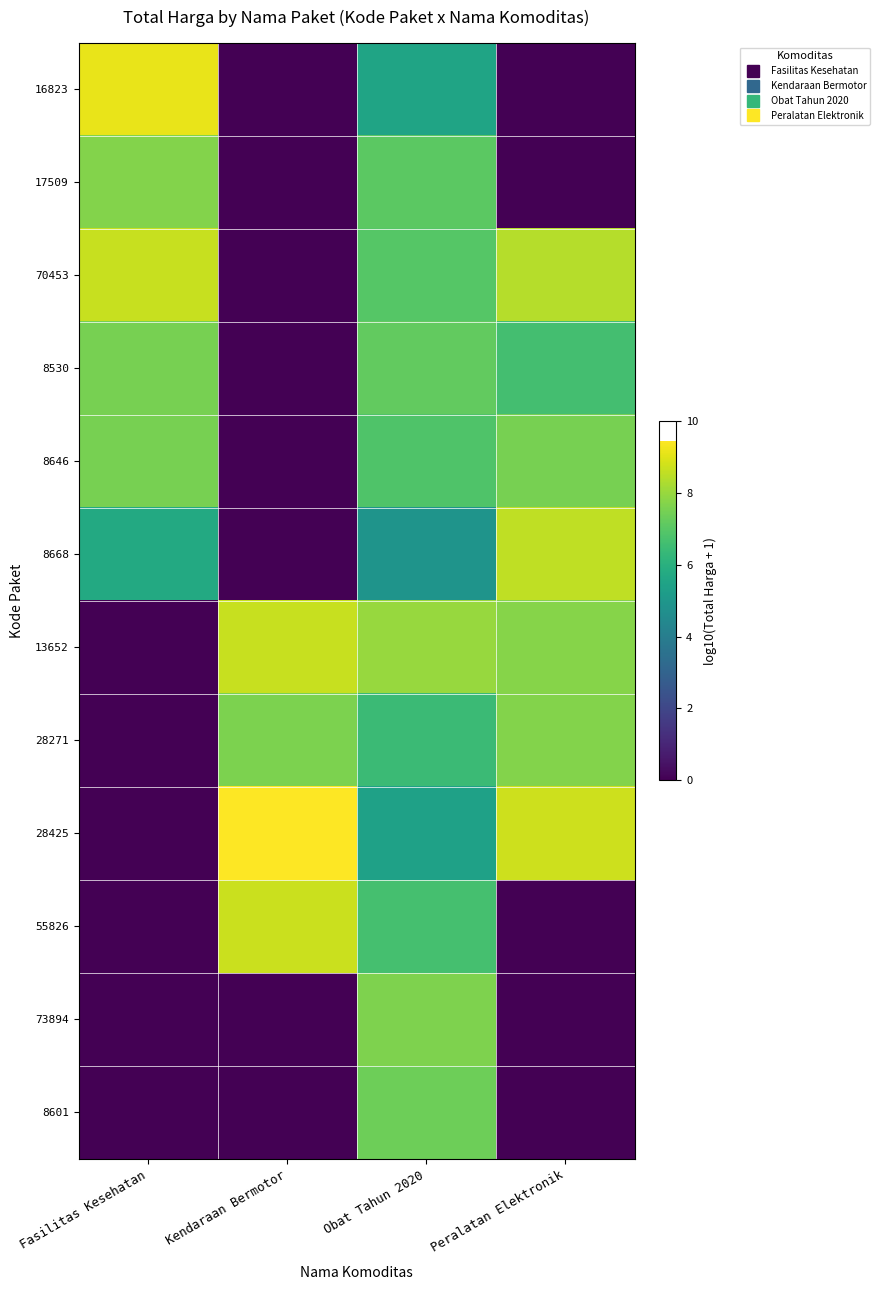

At how many categories does at least one series exceed 6?

4